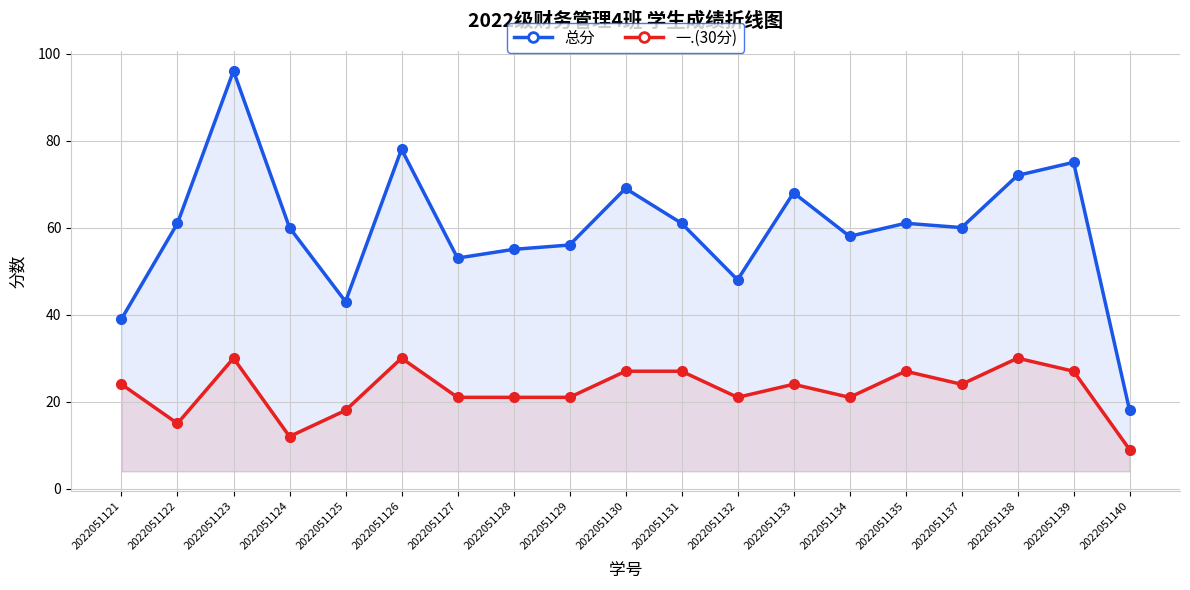

What is the difference between the highest and lowest values at 2022051134?

37